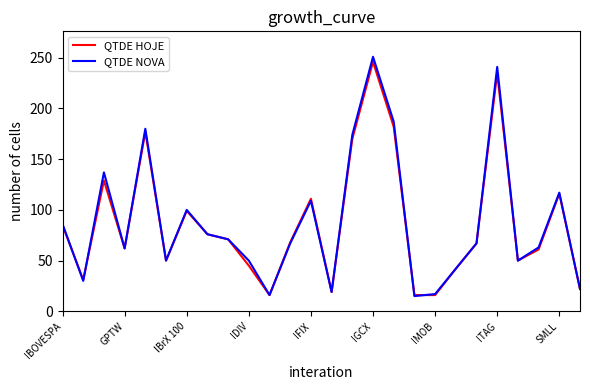

What is the maximum value for QTDE HOJE?

246